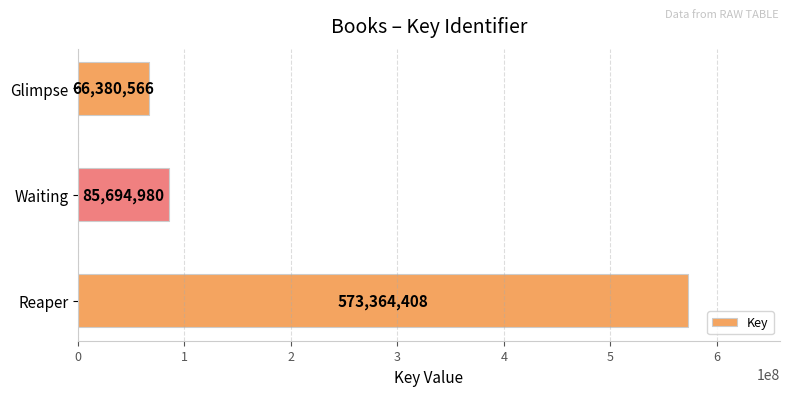

What is the sum of all values?

725439954